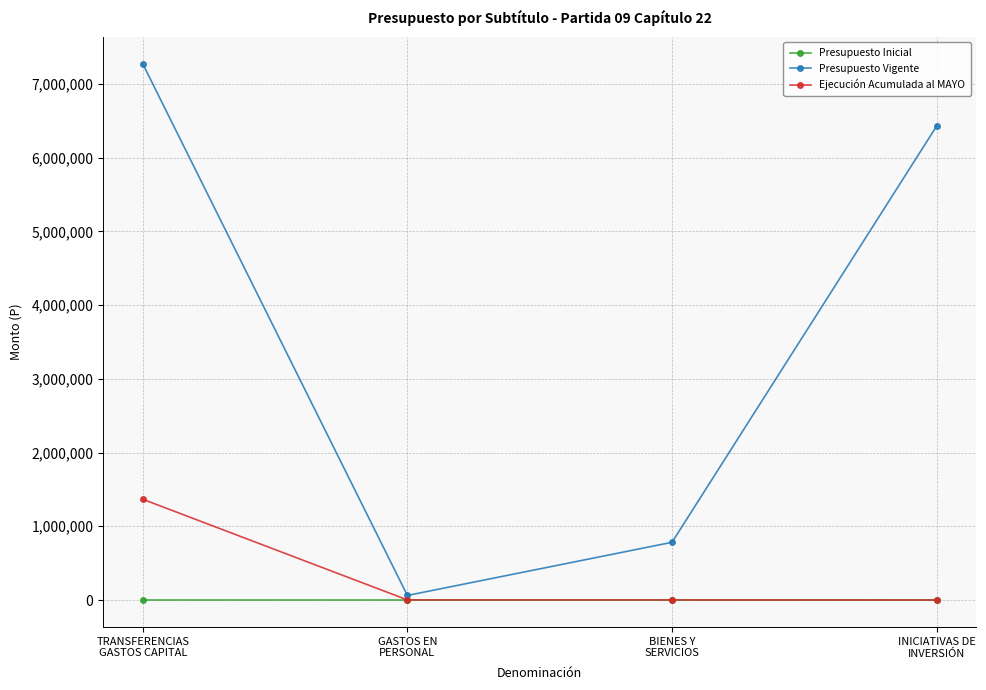

What is the sum of the Ejecución Acumulada al MAYO values at INICIATIVAS DE
INVERSIÓN and TRANSFERENCIAS
GASTOS CAPITAL?

1366517